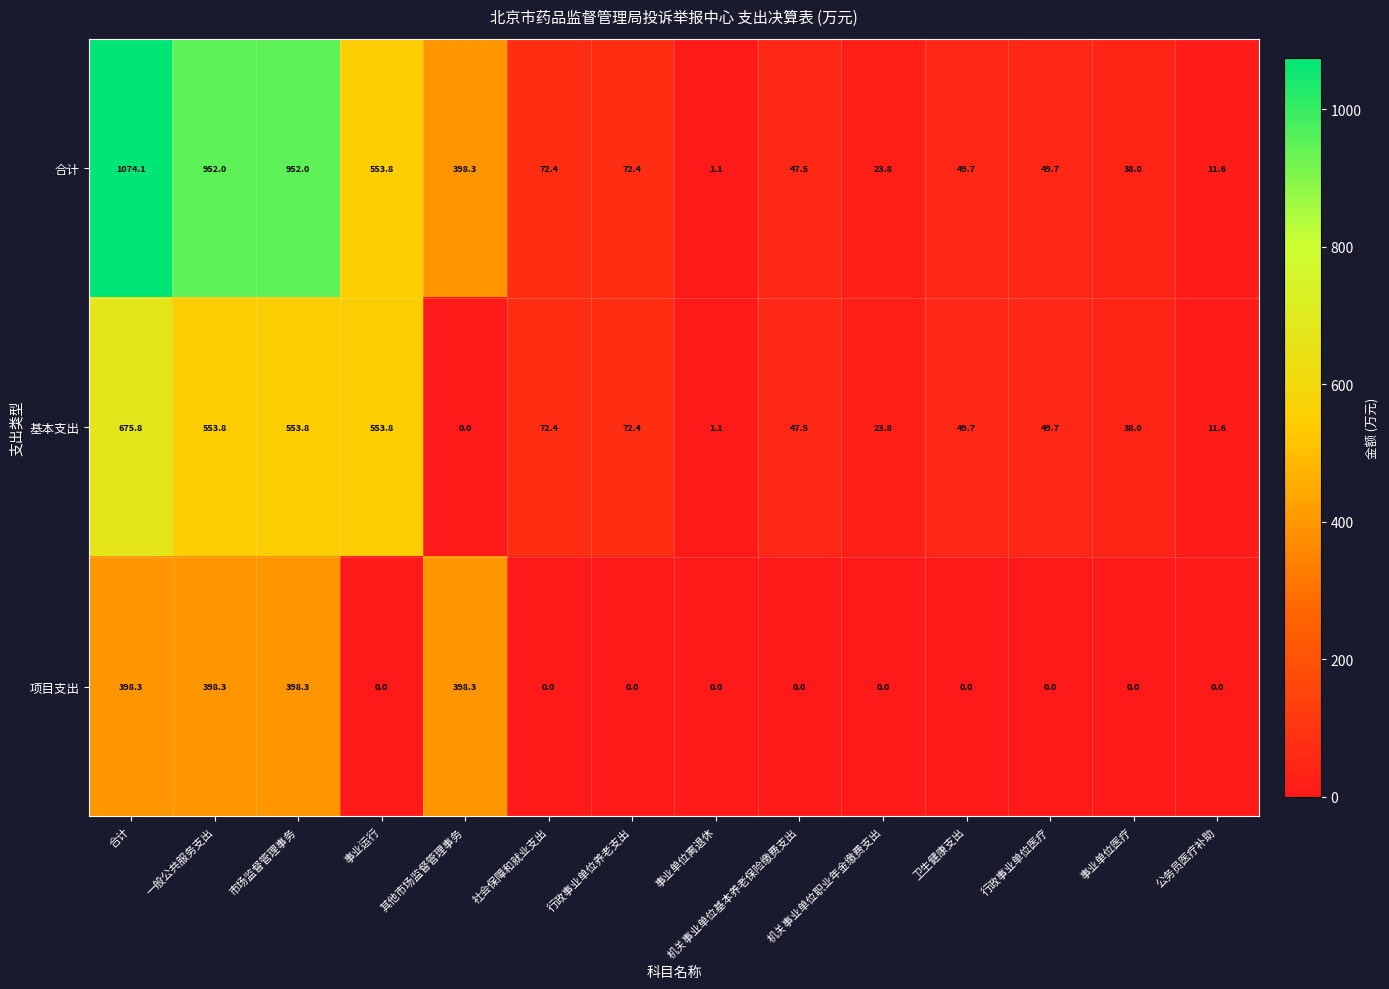

What is the total value across all series at 行政事业单位医疗?

99.4